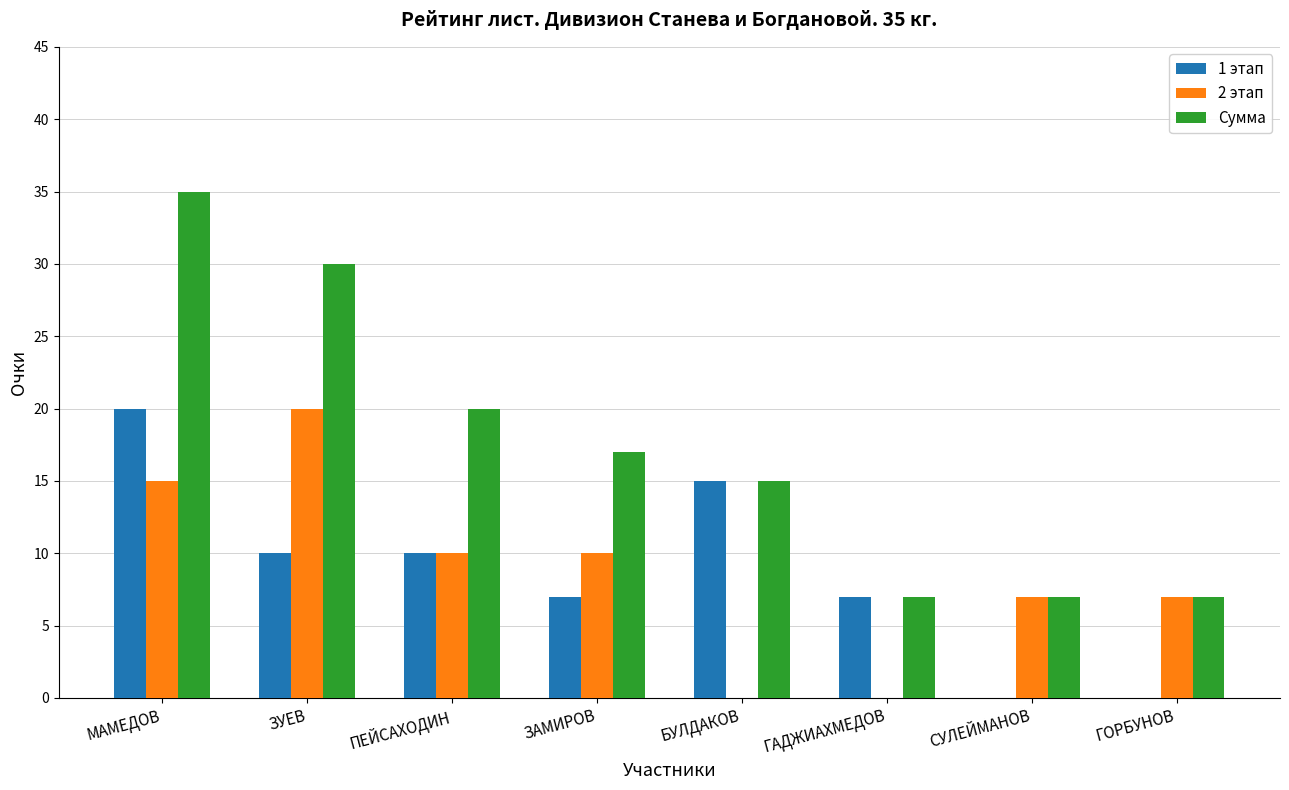

True or false: Сумма has a value of 30 at ЗУЕВ.

True